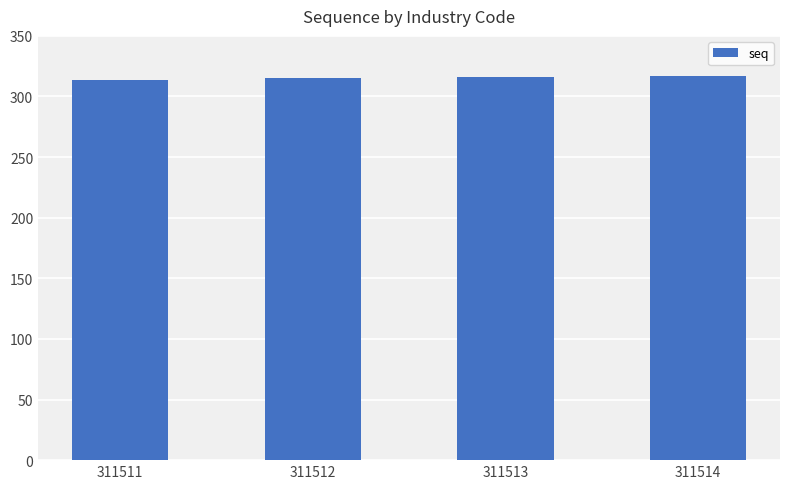

What is the difference between the values at 311512 and 311513?

1